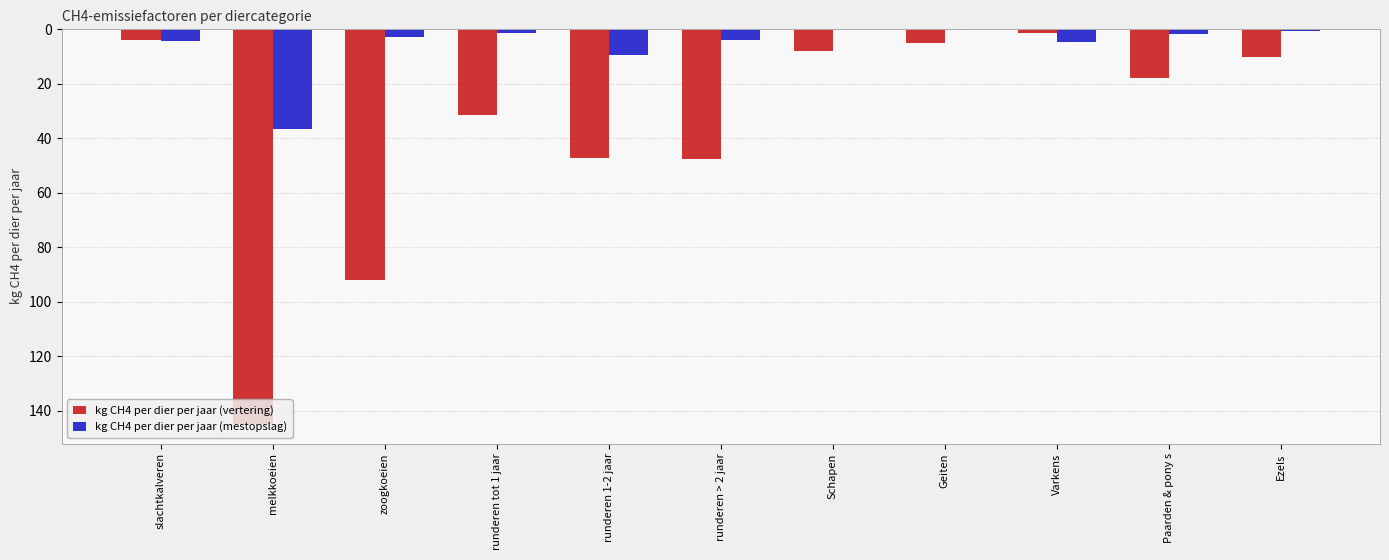

Which series changed the most between runderen > 2 jaar and Varkens?

kg CH4 per dier per jaar (vertering)